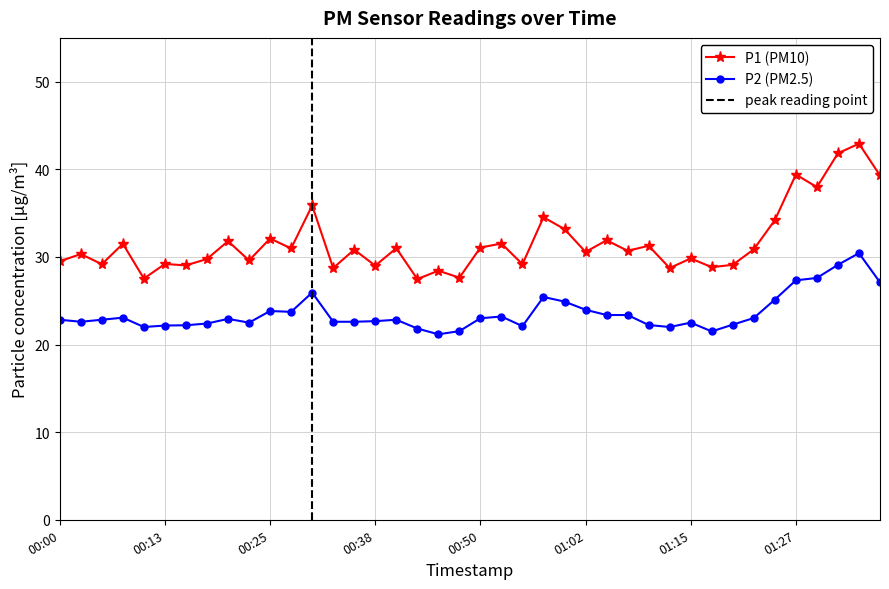

True or false: P2 and P1 intersect in this chart.

False